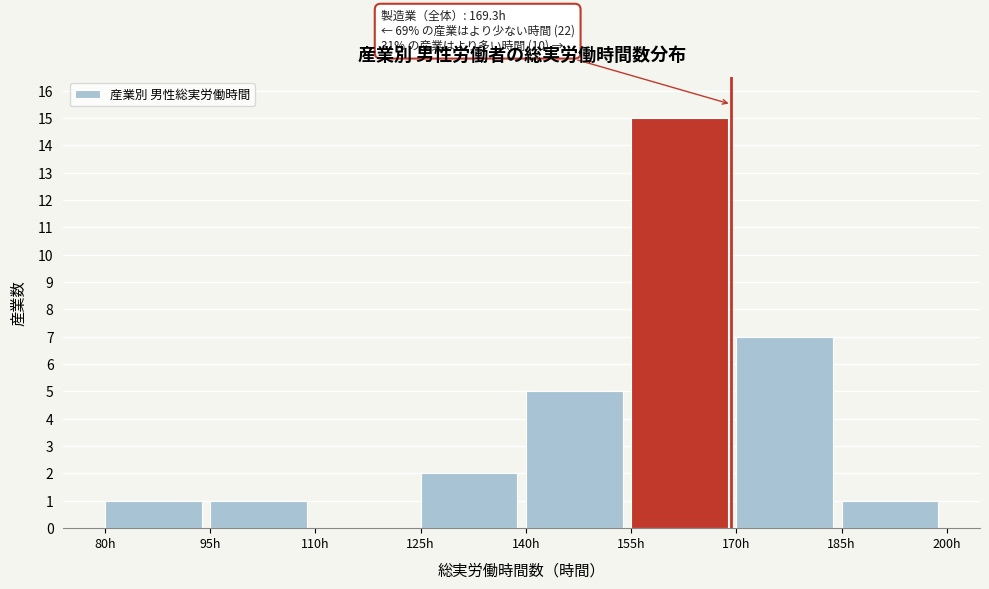

Over which range of the x-axis is the bar tallest?

155 to 170